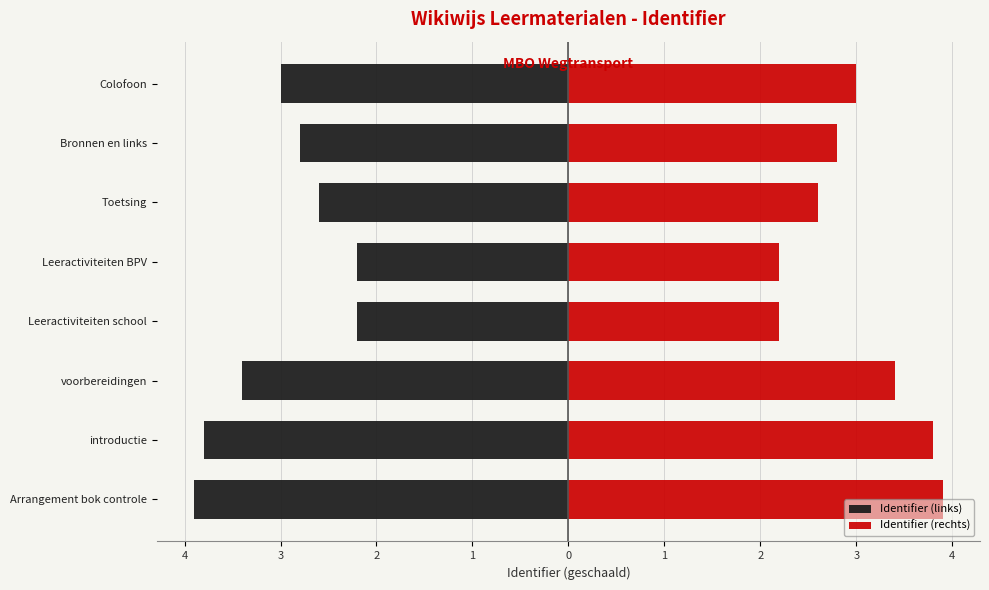

How many values in the Identifier (rechts) series are below 3?

4